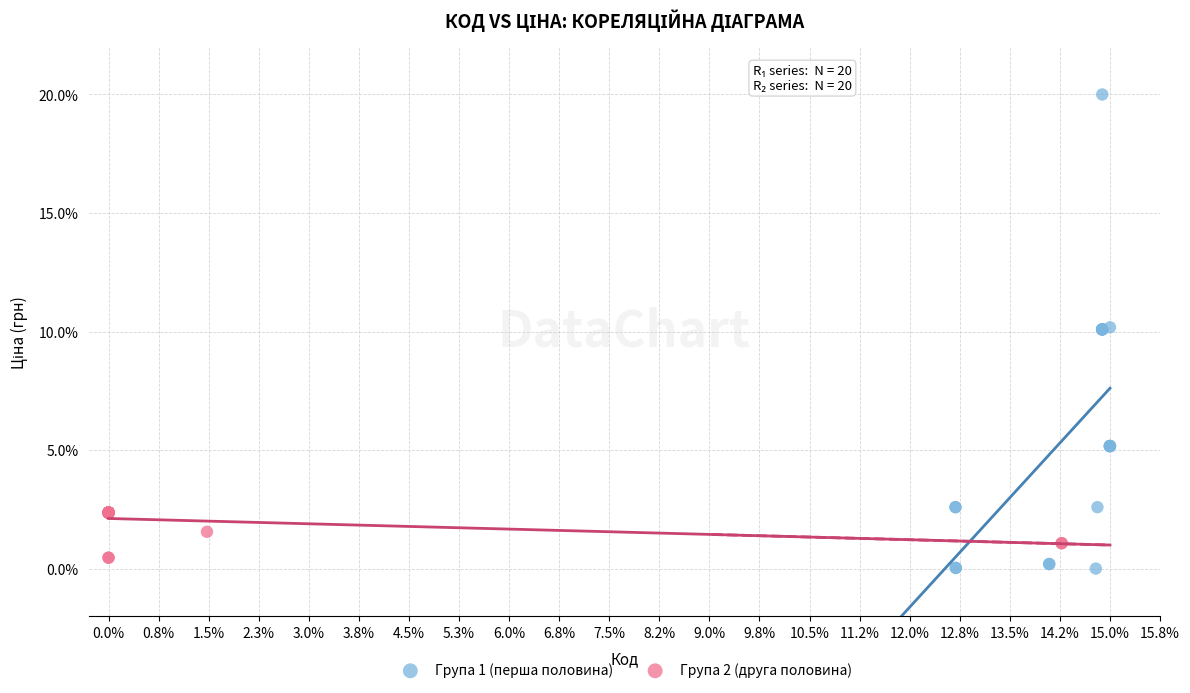

Which series has the widest spread of Y values?

Група 1 (перша половина)